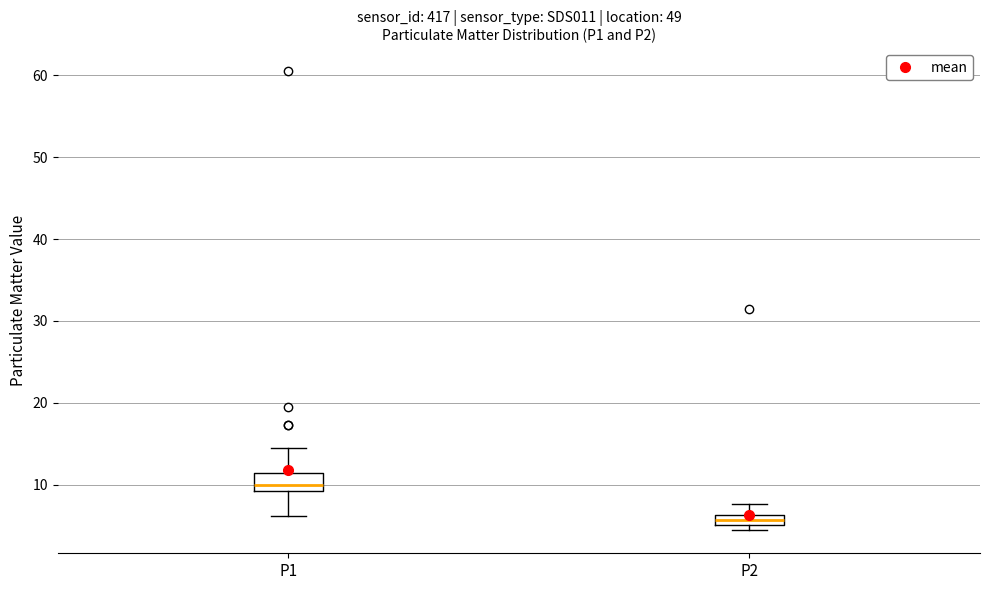

Which box's median line is the highest?

P1